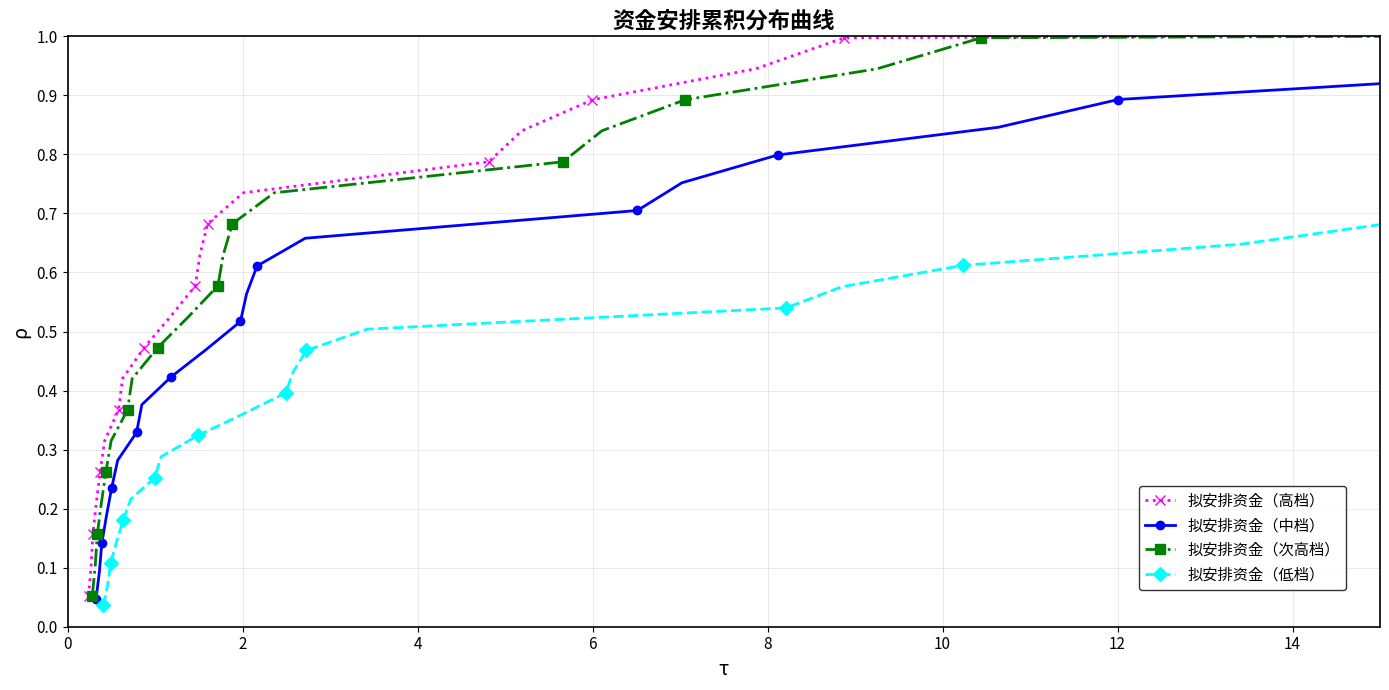

True or false: 拟安排资金（次高档） and 拟安排资金（低档） cross at least once.

False